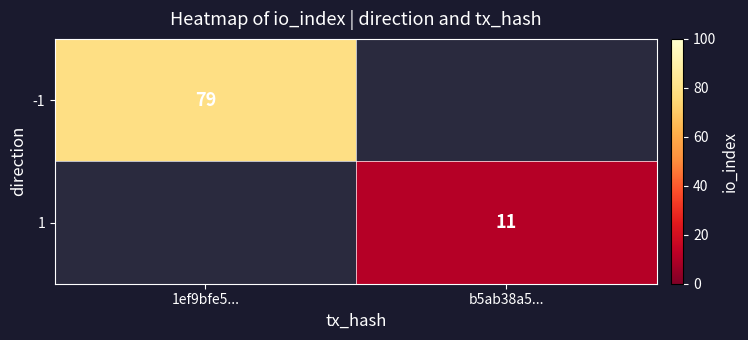

True or false: -1 has a value of 79 at 1ef9bfe5....

True